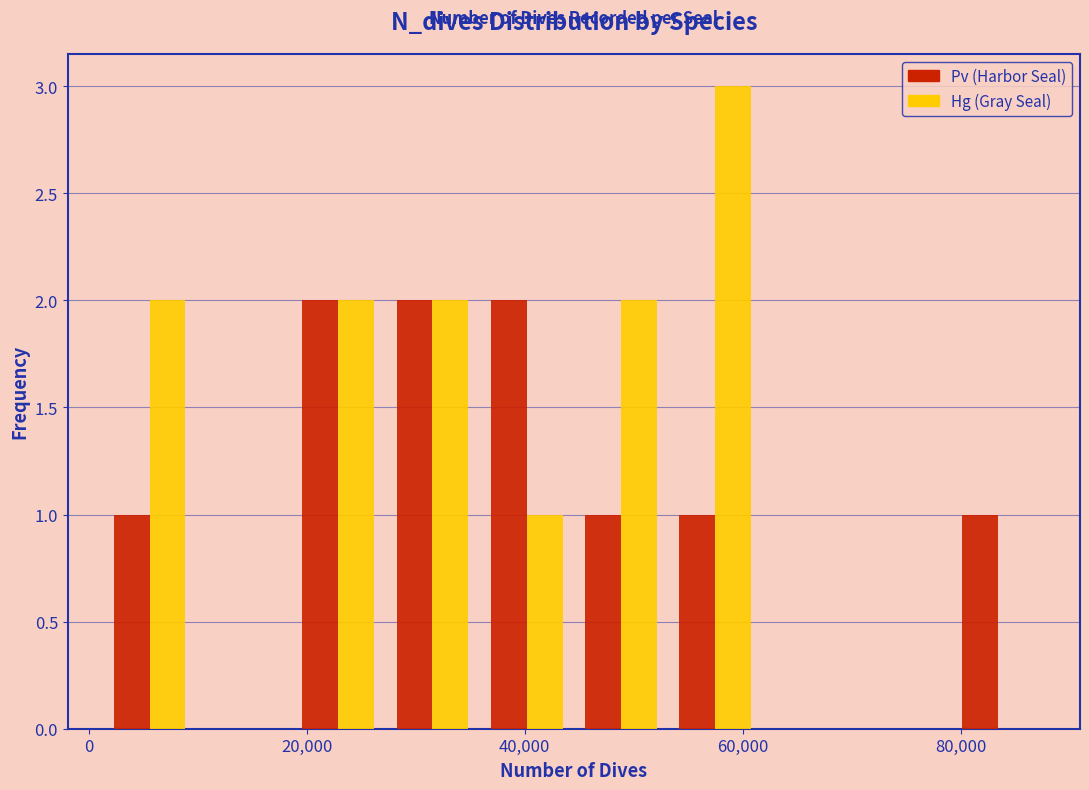

What is the height of the Hg (Gray Seal) bar covering 2000 to 10000 on the x-axis? Neither the bar edges nor the heights are printed on the chart, so give them approximately, as read against the axes.

2